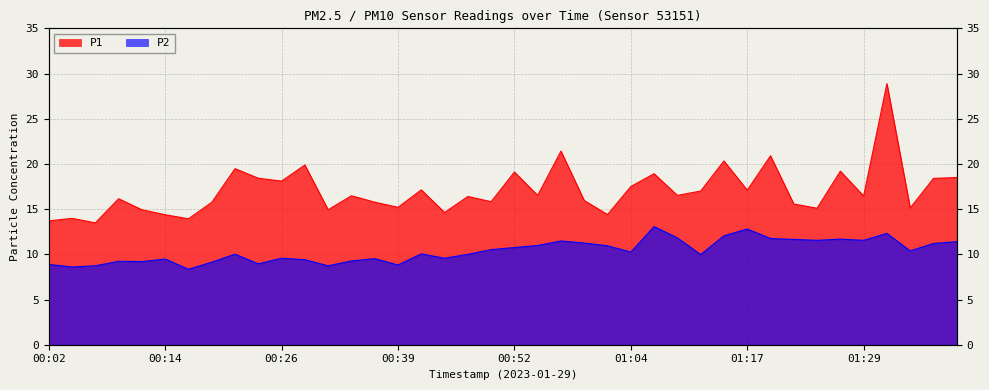

In P1, how many points are lower than both neighbors (excluding endpoints)?

14